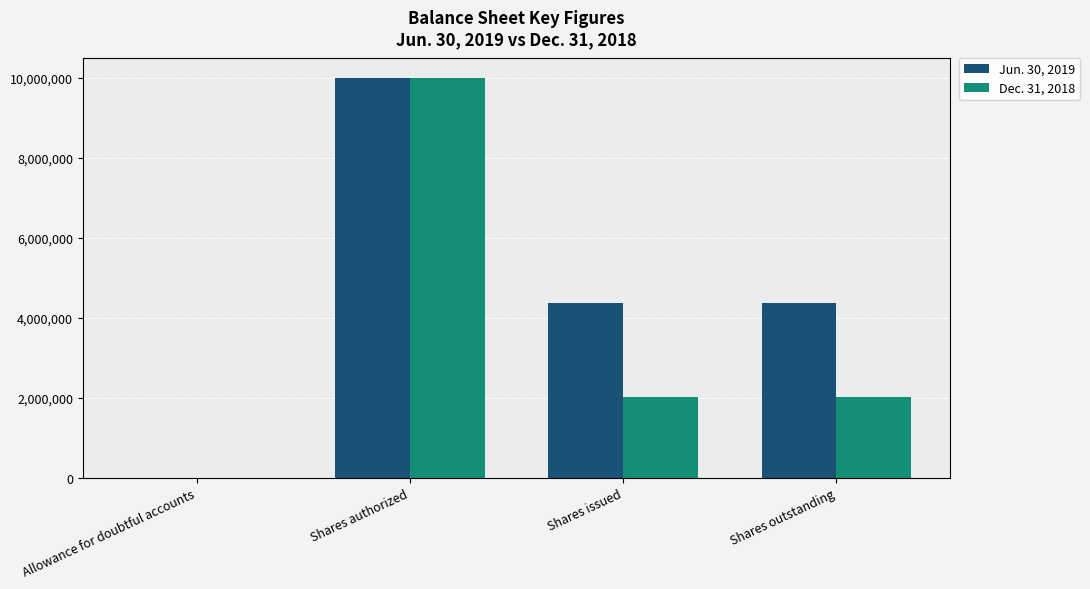

Is it true that Jun. 30, 2019 equals 7240718 at Shares outstanding?

False